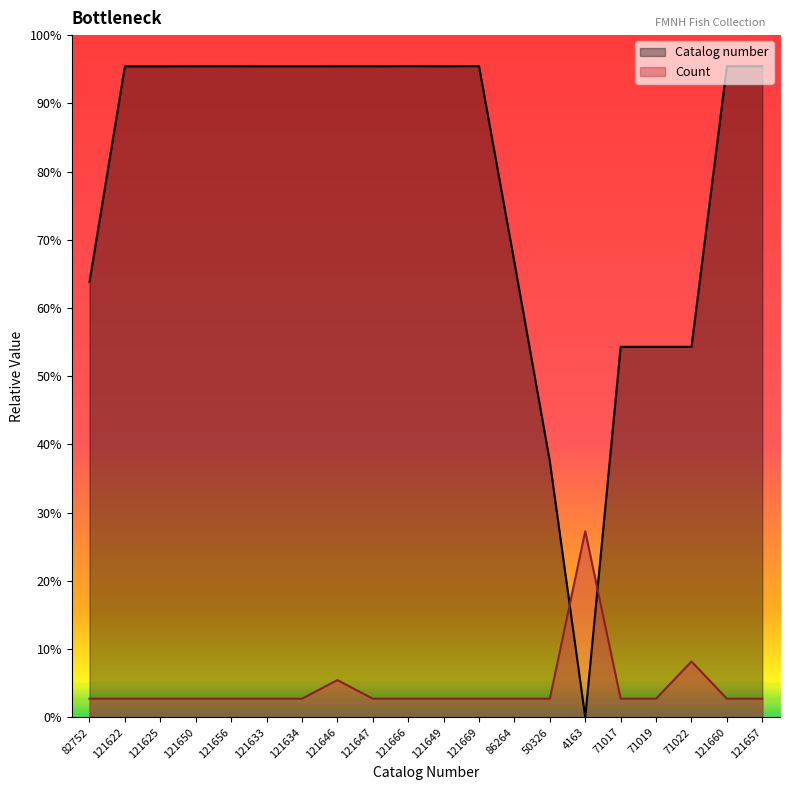

Which category has the lowest value in the Count series?

82752